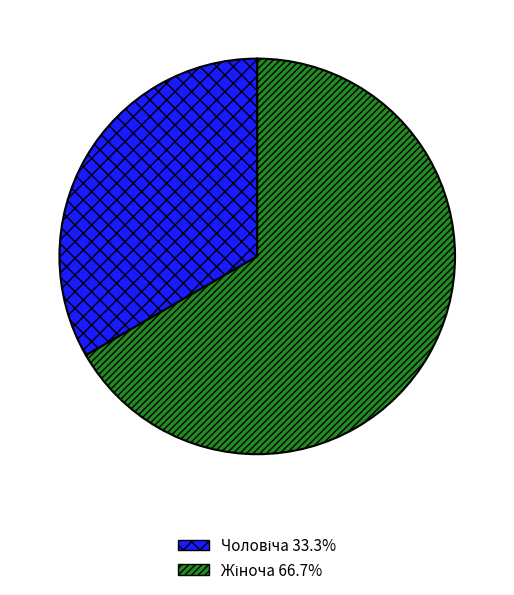

Is there any slice that represents more than half of the pie?

Yes